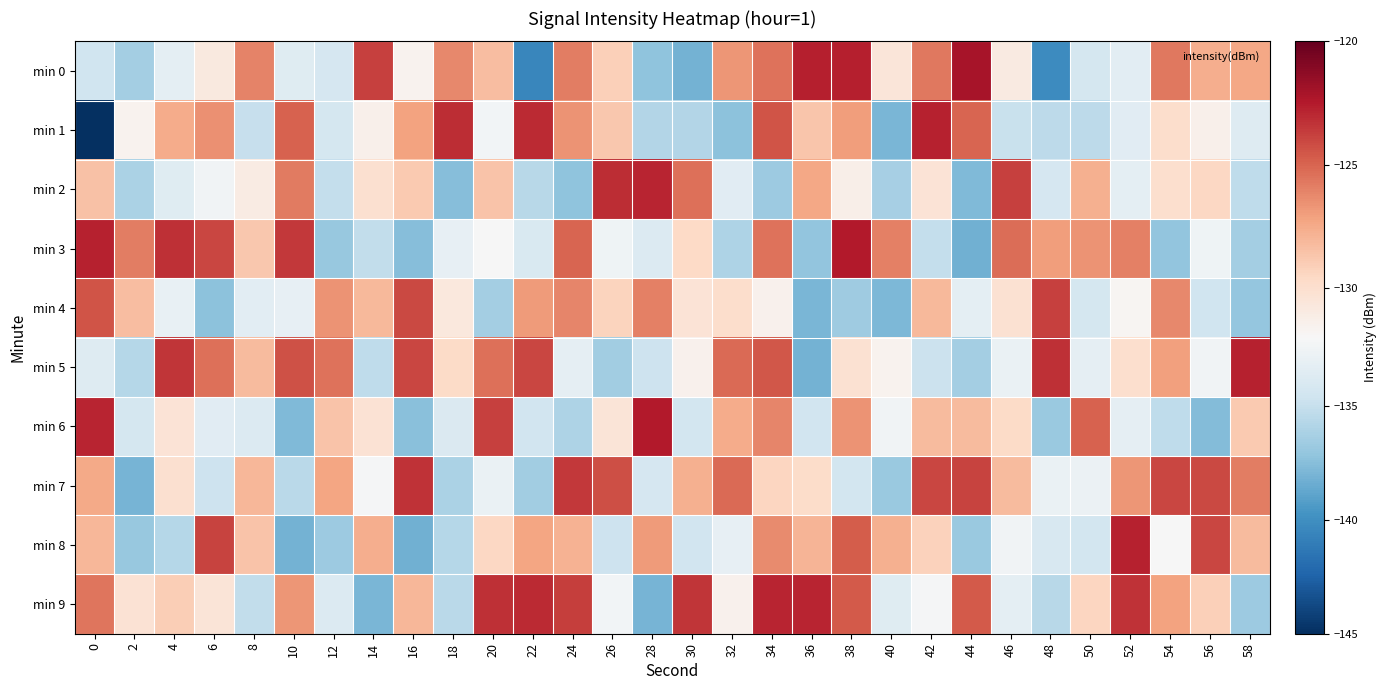

Which category has the highest value across all series?

44